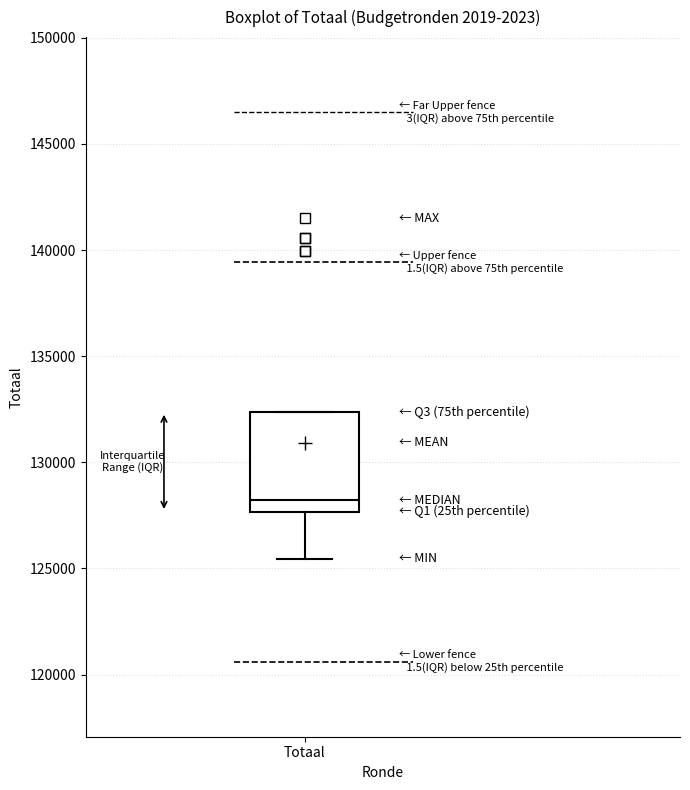

Transcribe this box plot: give where the median line is, the range the box spans, and where the two whiskers end, as read against the y-axis. The values are not printed on the chart, so give them approximately, as read against the axis.

median 128000, box 127500 to 132500, whiskers 125500 to 132500